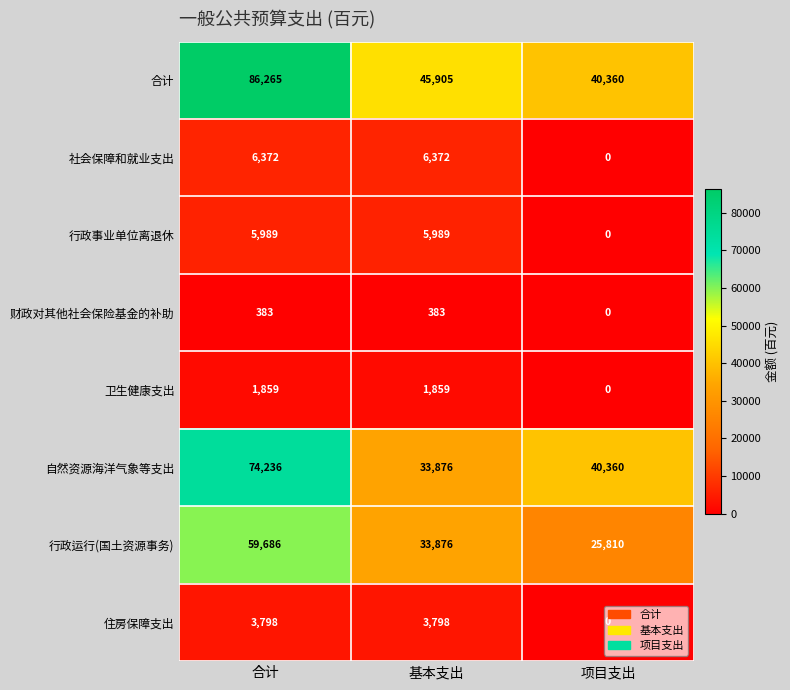

What is the difference between the maximum and minimum values in the 卫生健康支出 series?

1859